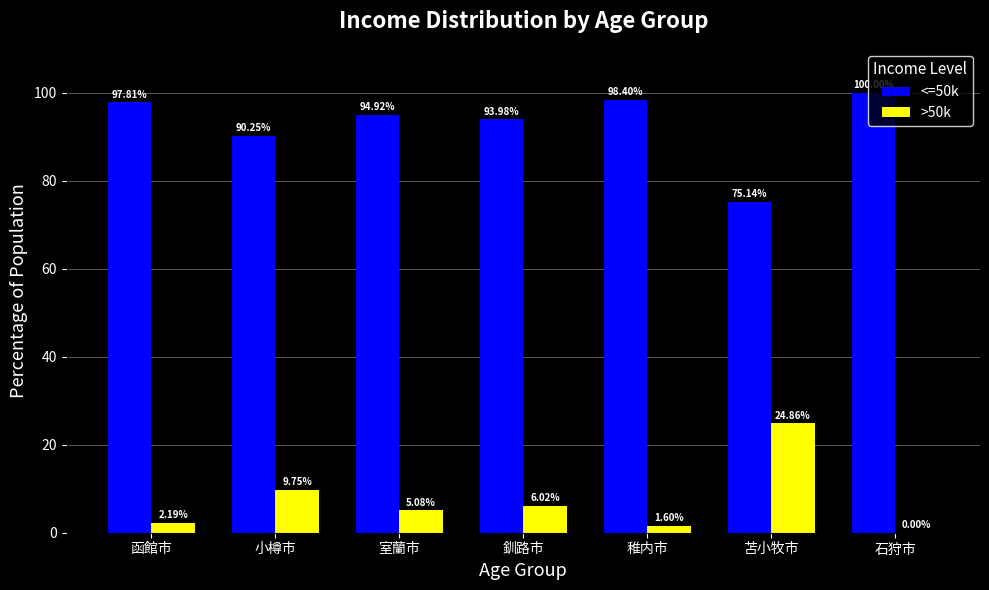

What is the spread (max minus min) of values at 苫小牧市?

50.3